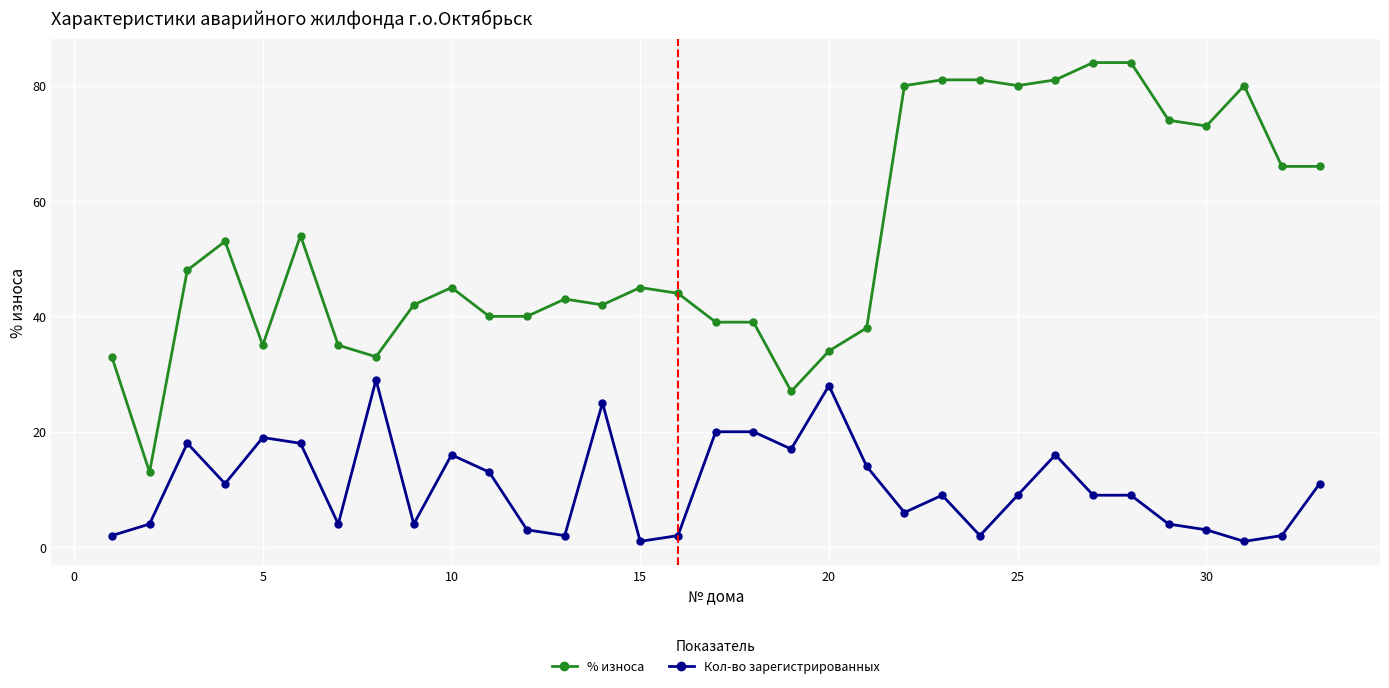

What is the highest value of the % износа series?

84